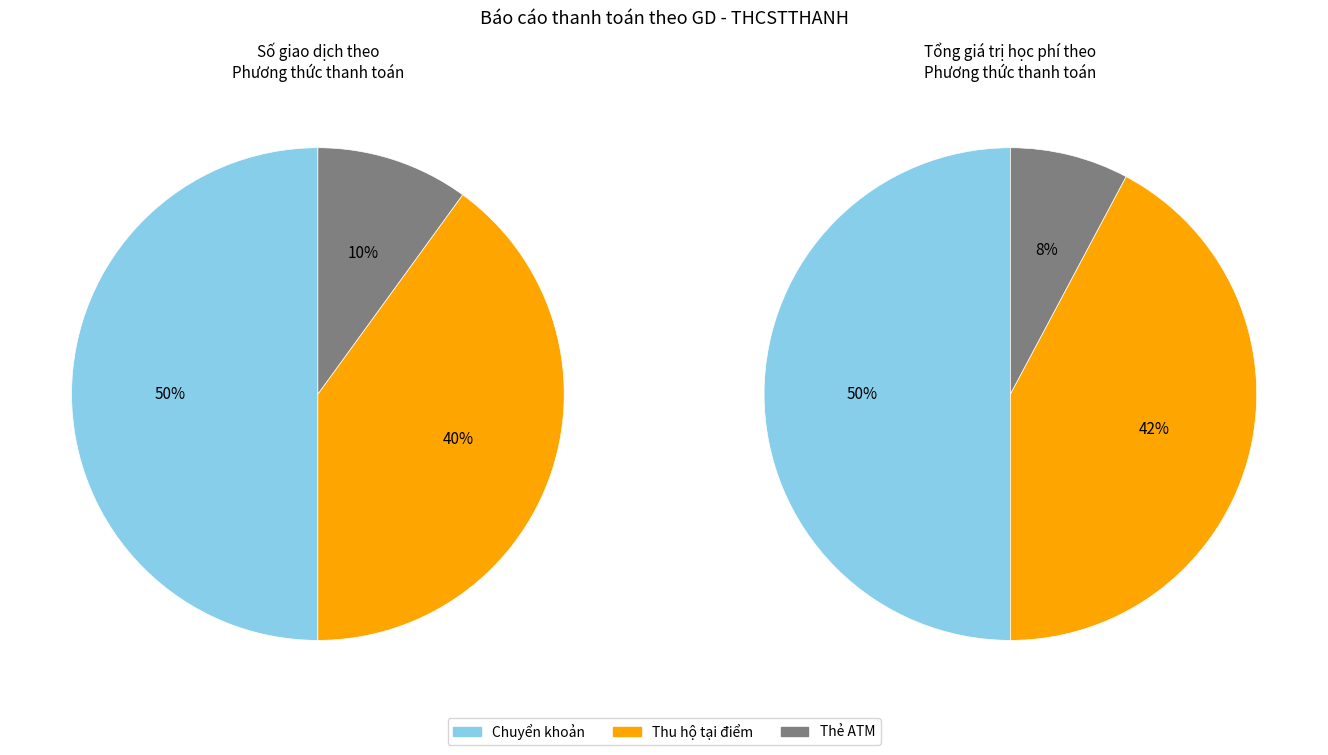

Count the number of slices in the pie.

3